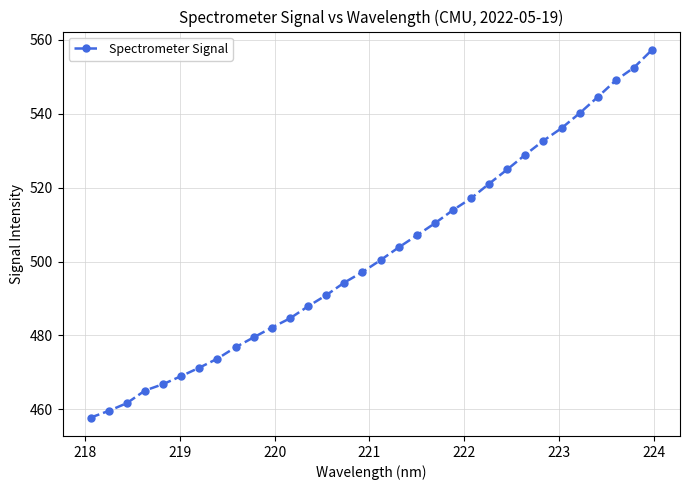

What is the average value?

501.8